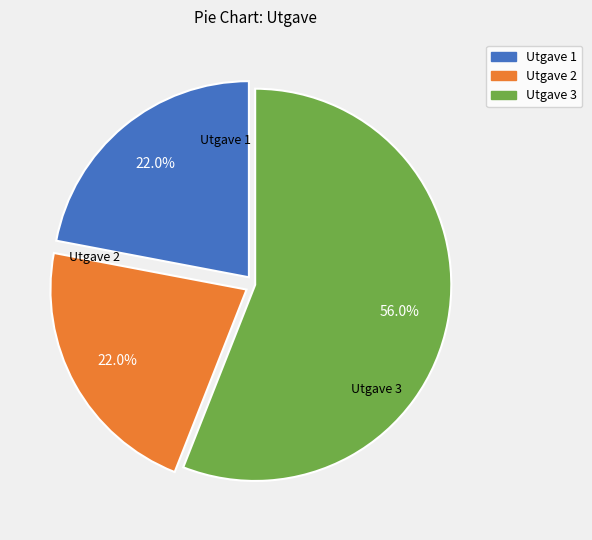

Between Utgave 2 and Utgave 3, which is larger?

Utgave 3